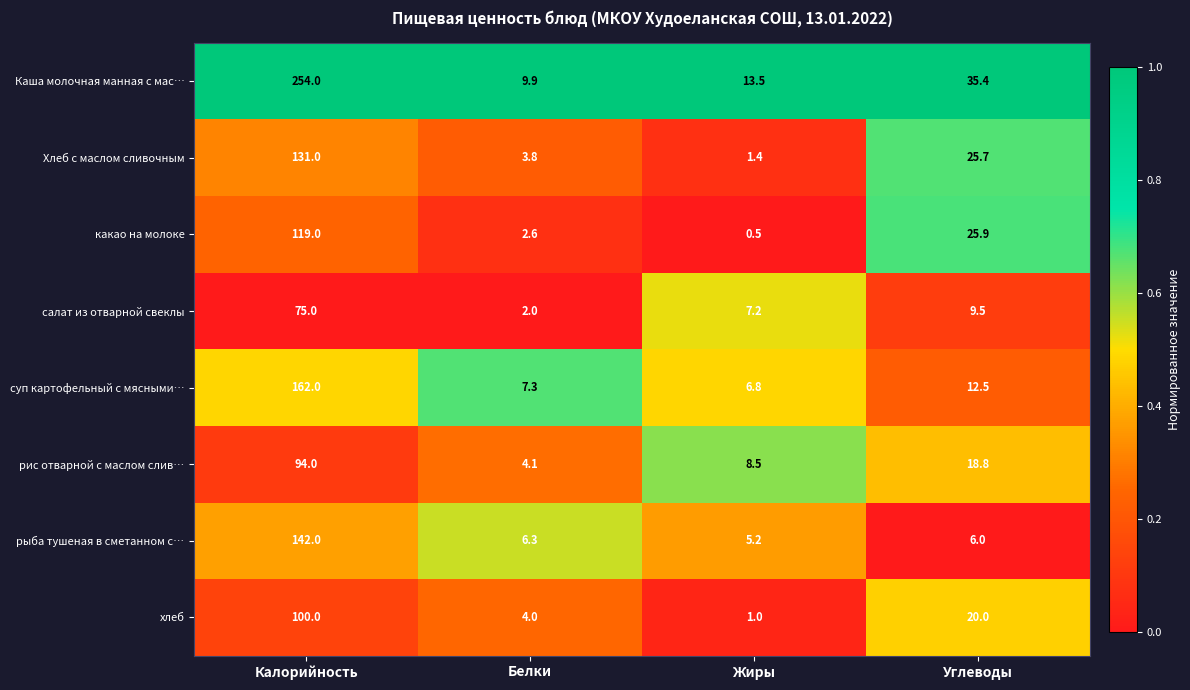

Where does the Хлеб с маслом сливочным series first go above 25?

Калорийность